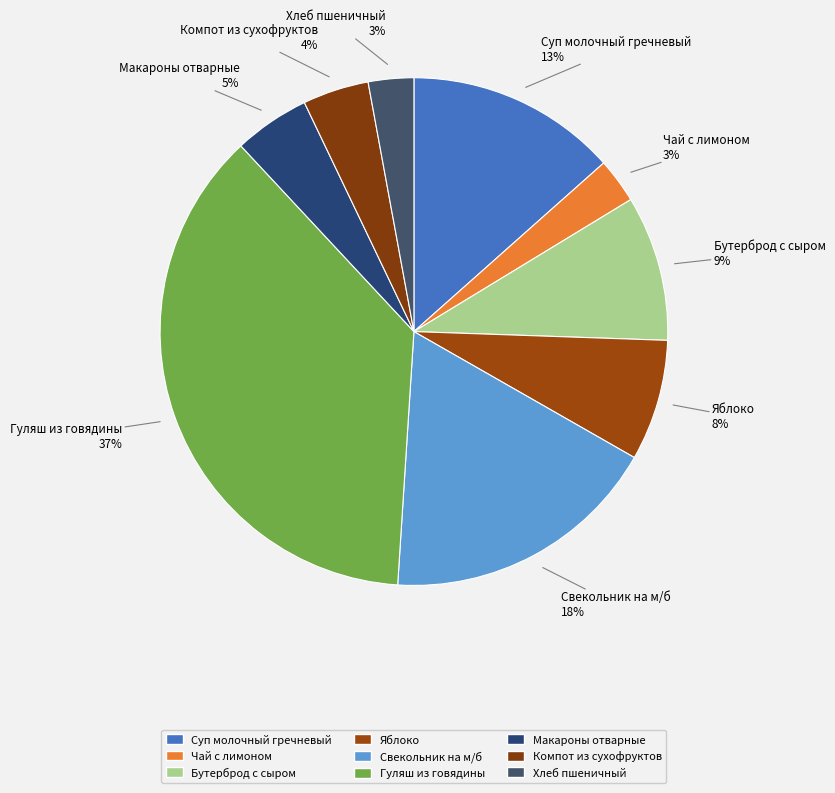

Which slice is the largest?

Гуляш из говядины